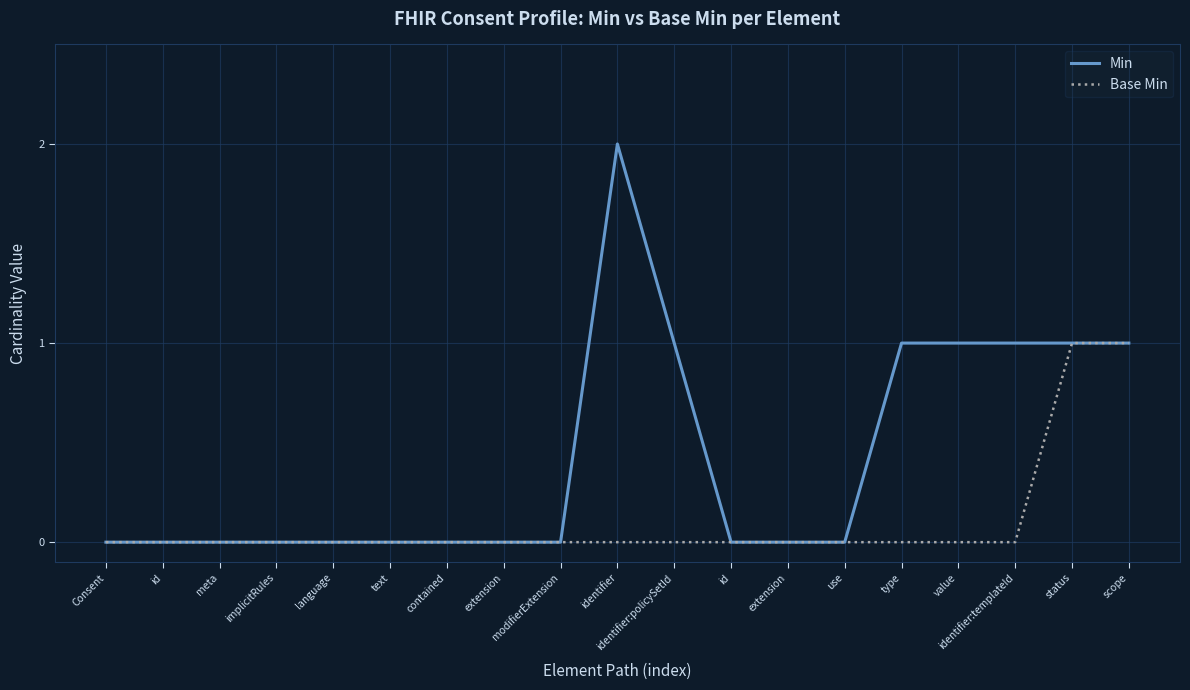

How many lines are shown in the chart?

2